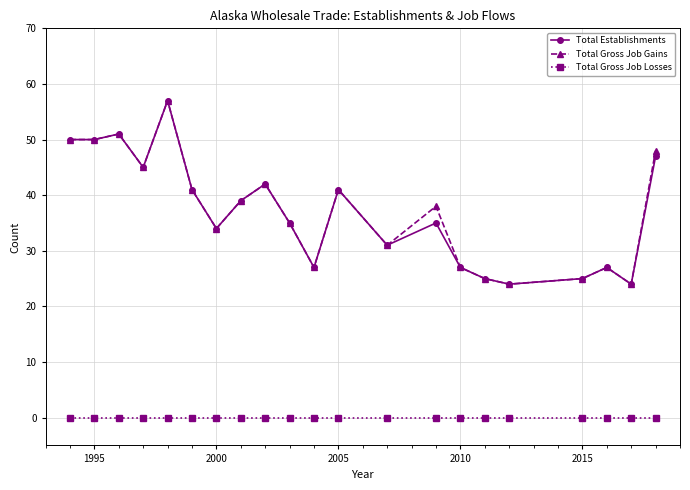

What is the lowest value of the Total Establishments series?

24